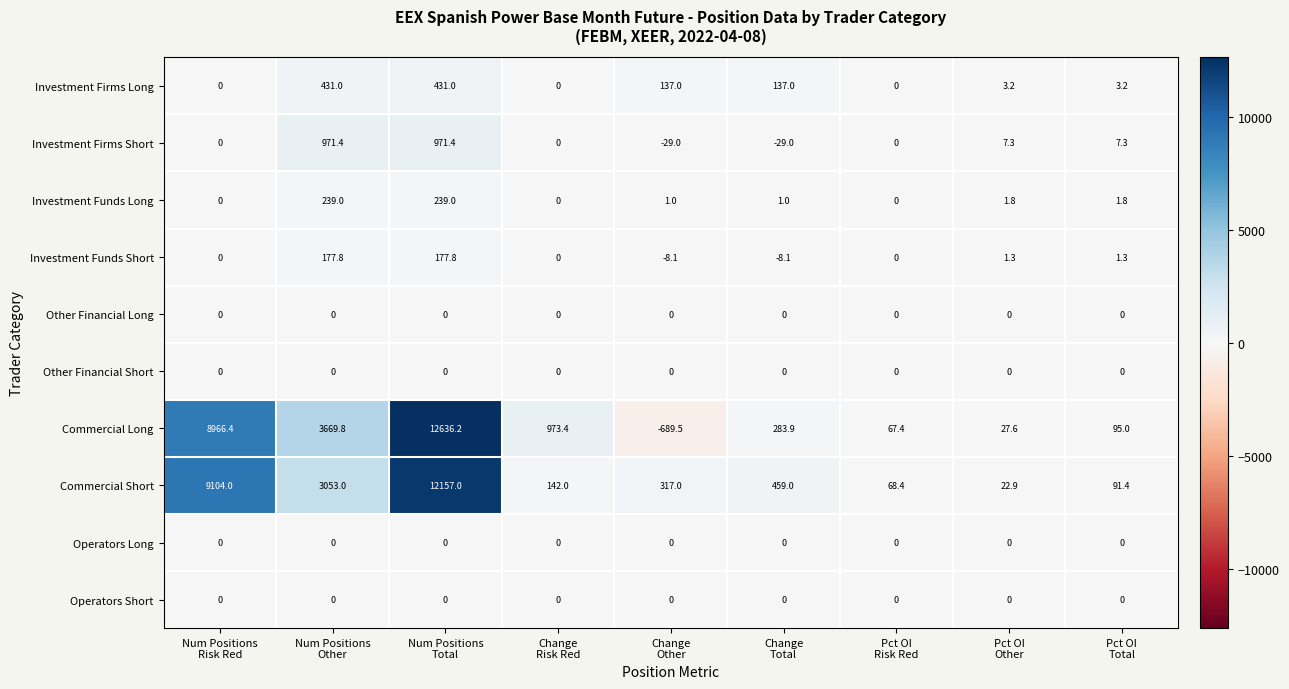

What is the greatest value displayed?

12636.2